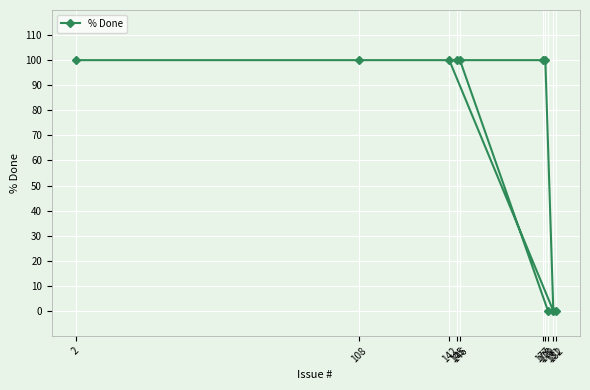

How many lines are shown in the chart?

1